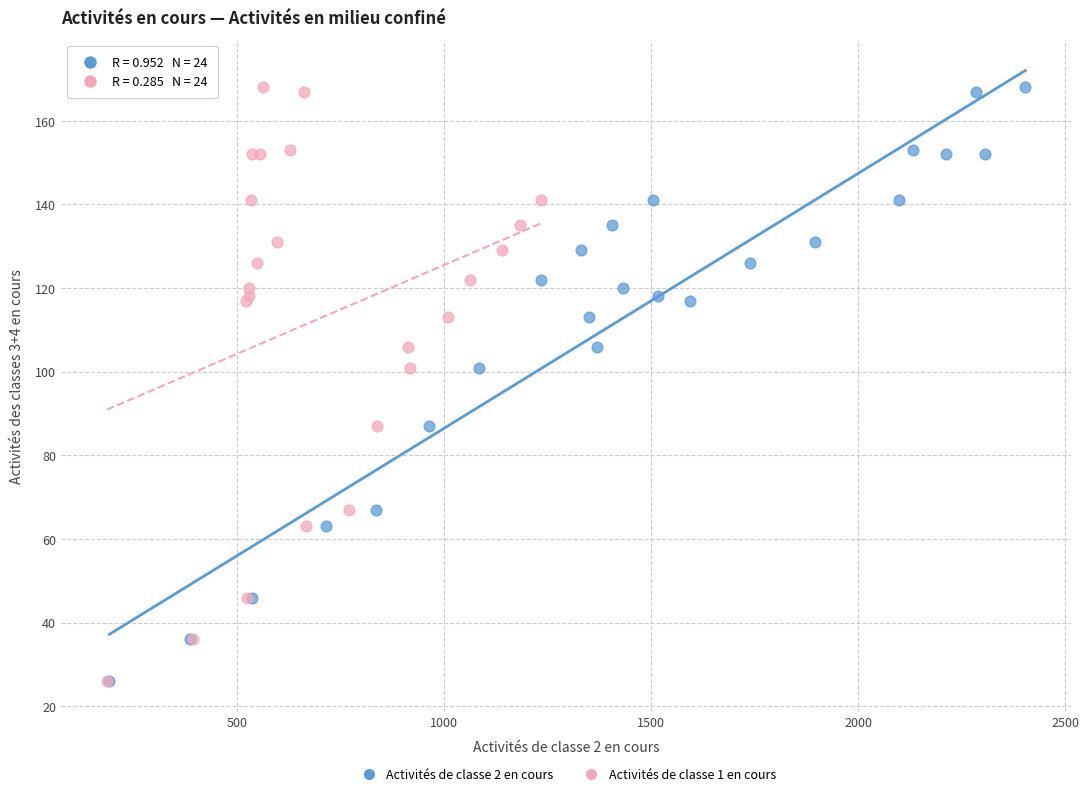

What are all the series names shown in the legend?

Activités de classe 2 en cours, Activités de classe 1 en cours